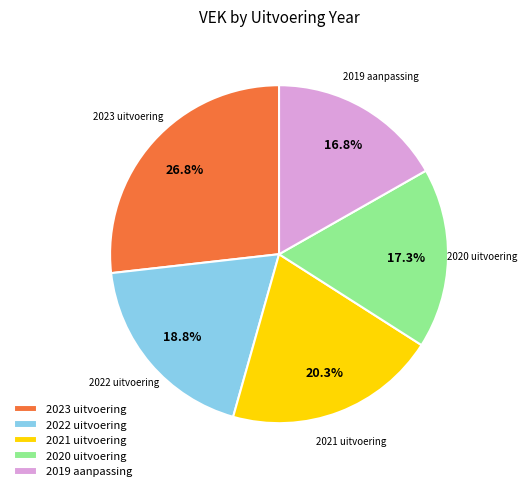

Which has a higher value, 2019 aanpassing or 2022 uitvoering?

2022 uitvoering